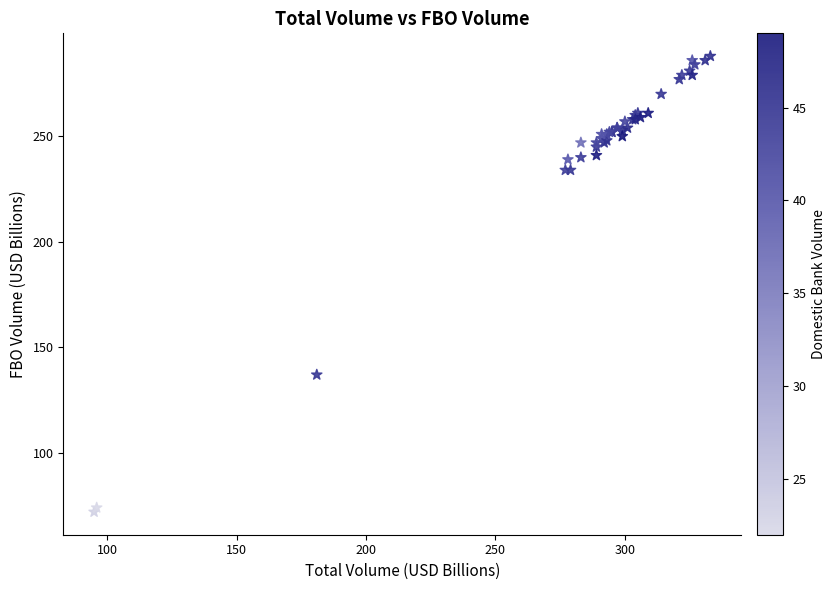

What Y value in the scatter plot is closest to 180?

137